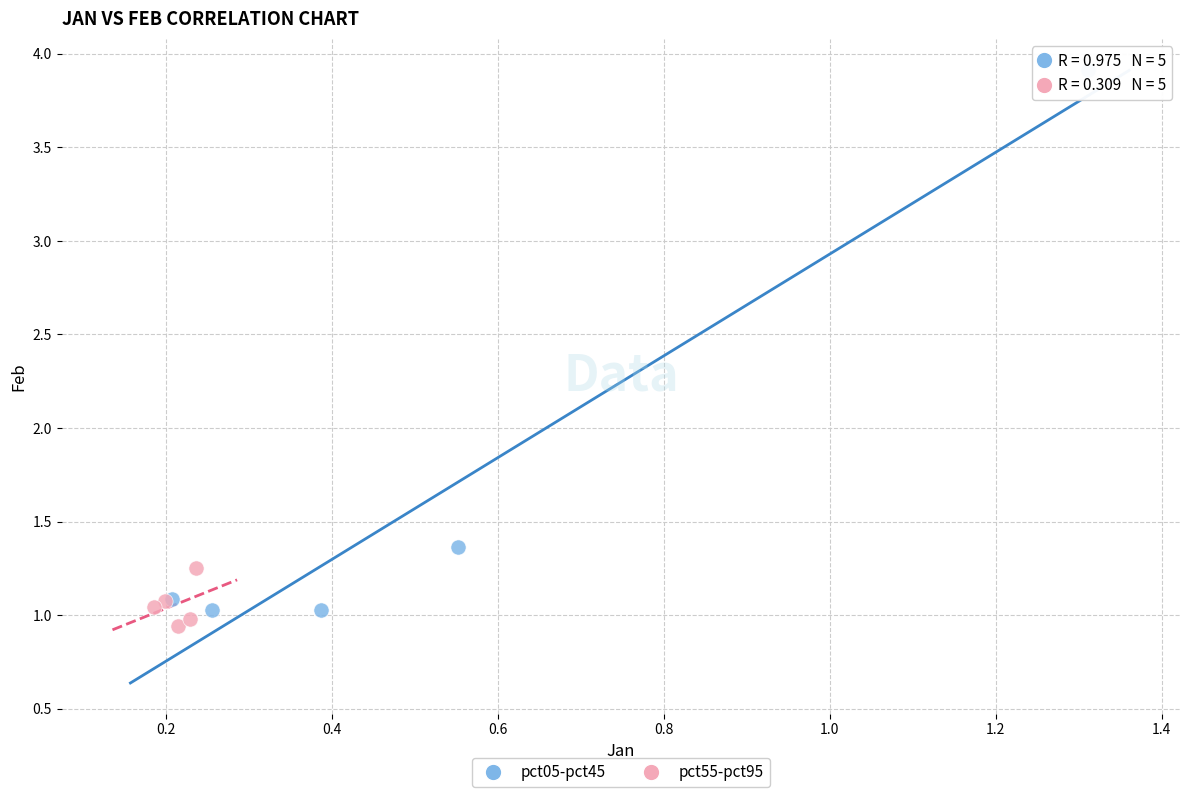

Which series contains the lowest Y value?

pct55-pct95